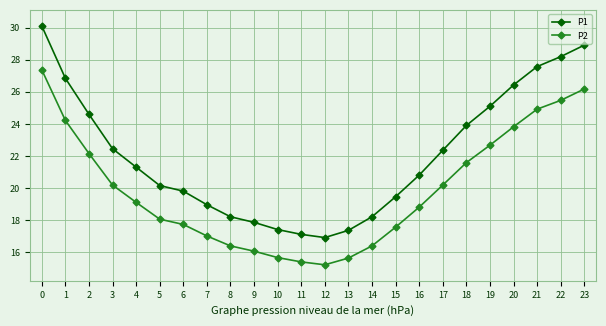

True or false: P2 and P1 cross at least once.

False